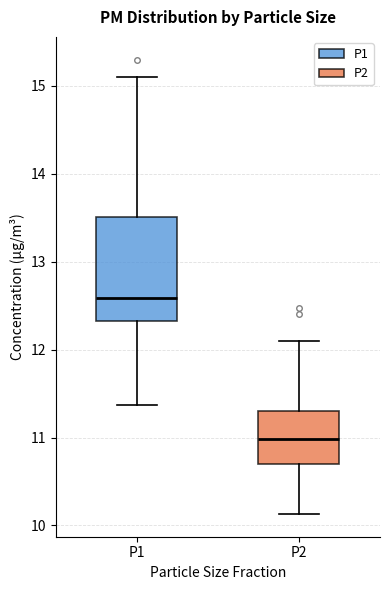

Comparing the boxes themselves (not the whiskers), which one is the tallest?

P1